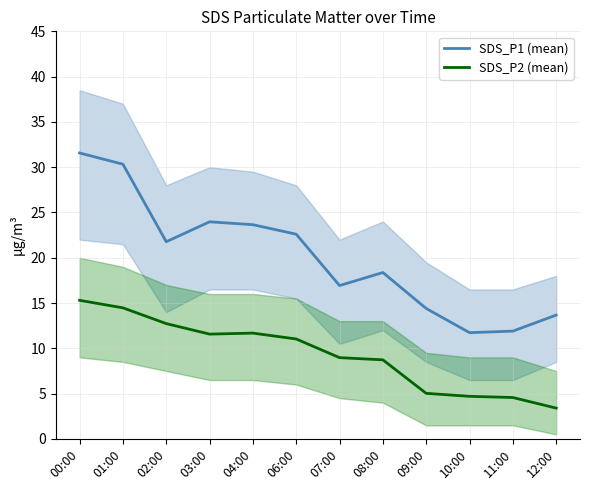

List the labels in order of SDS_P1 (mean) value, smallest first.

10:00, 11:00, 12:00, 09:00, 07:00, 08:00, 02:00, 06:00, 04:00, 03:00, 01:00, 00:00